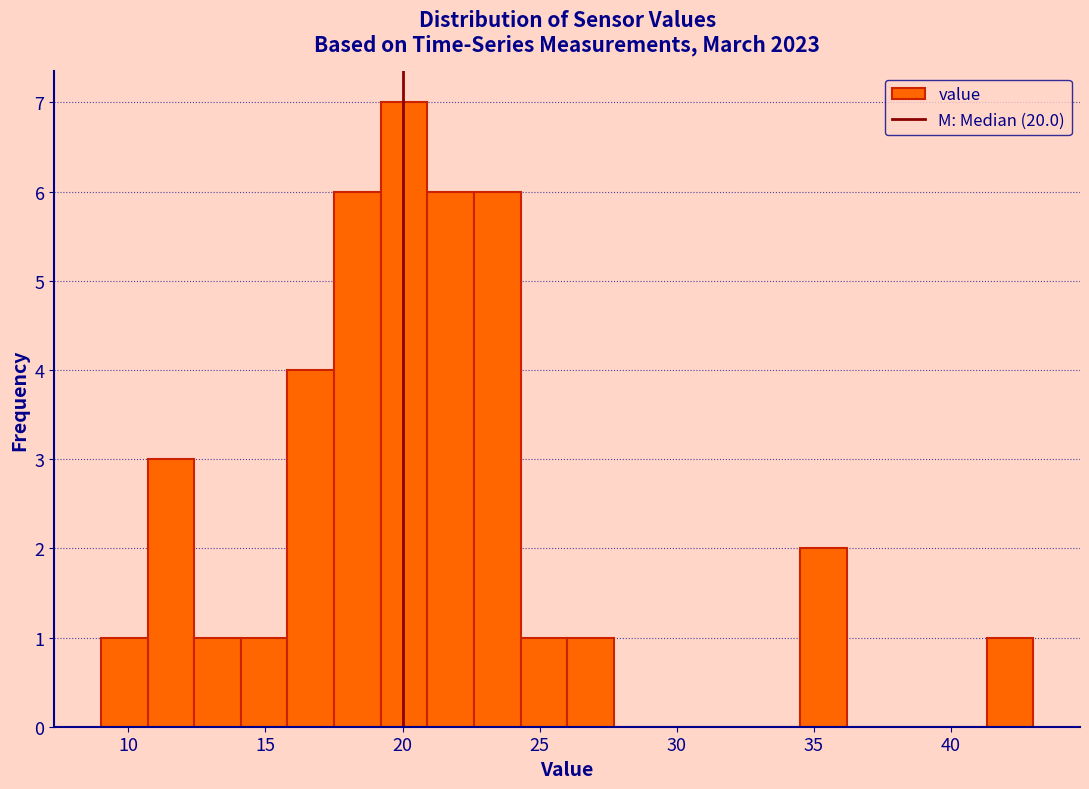

Around what value on the x-axis is the tallest bar? Give the approximate position of its centre, as read against the axis.

20.0